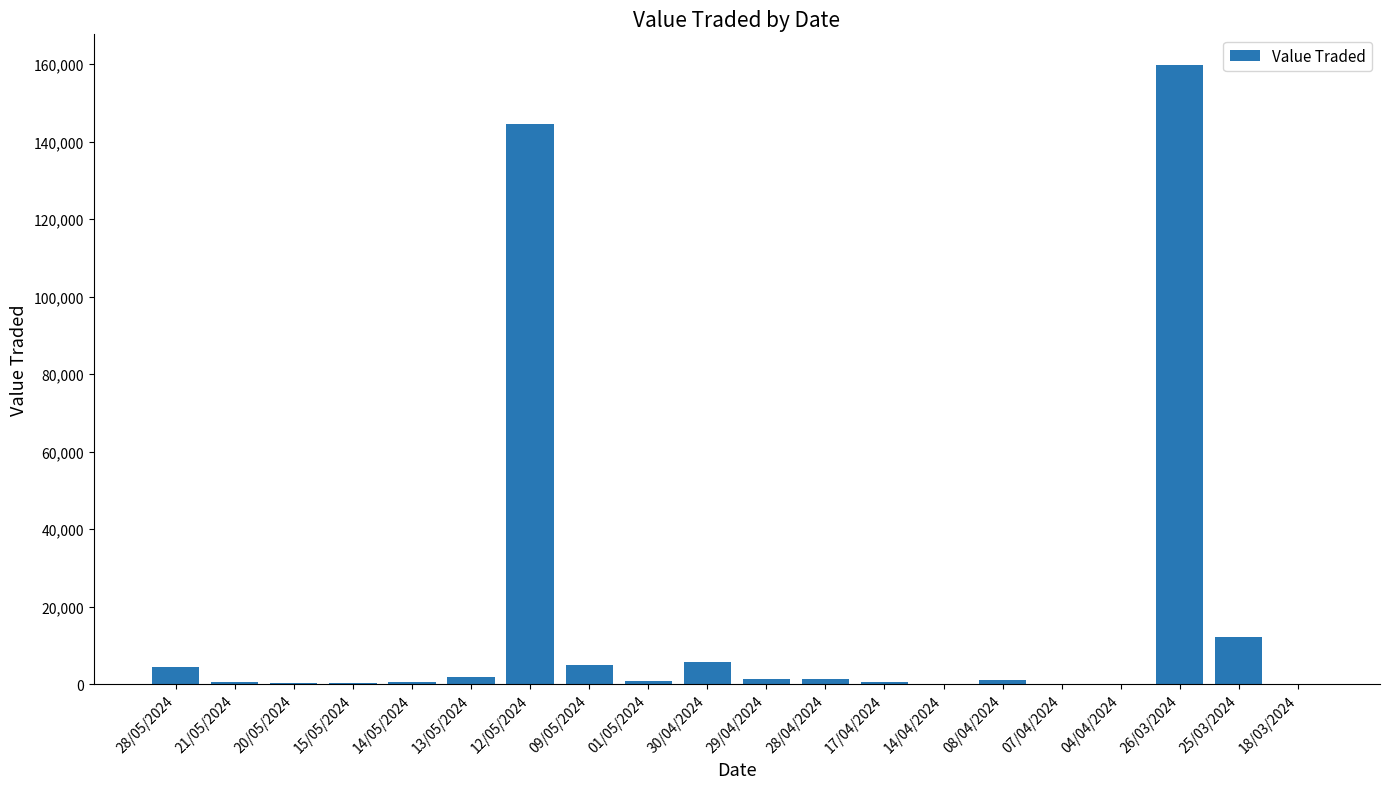

What value does the data have at 15/05/2024, to the nearest 100?

400